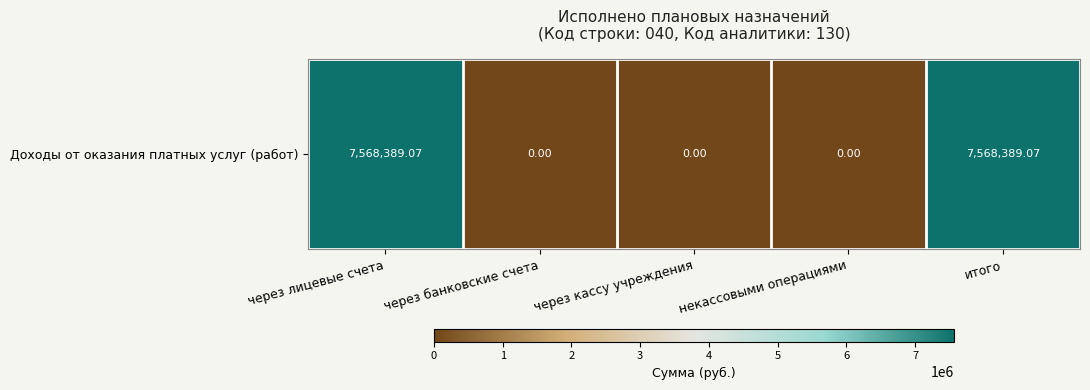

What is the average value?

3027355.6